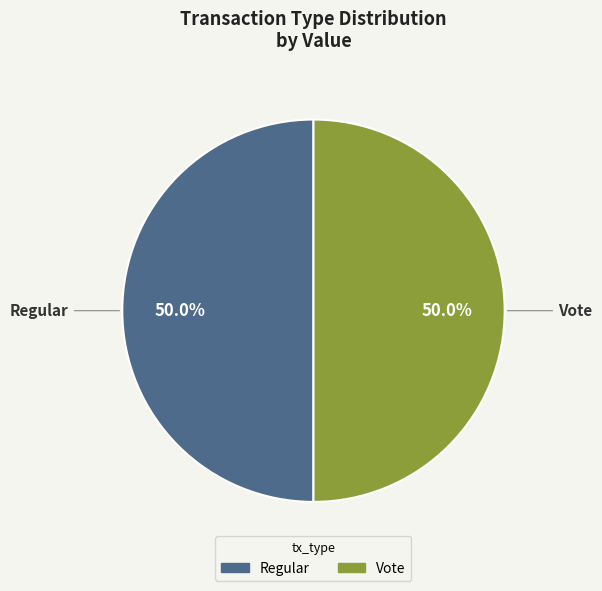

To the nearest percent, what is the combined percentage of Vote and Regular?

100%